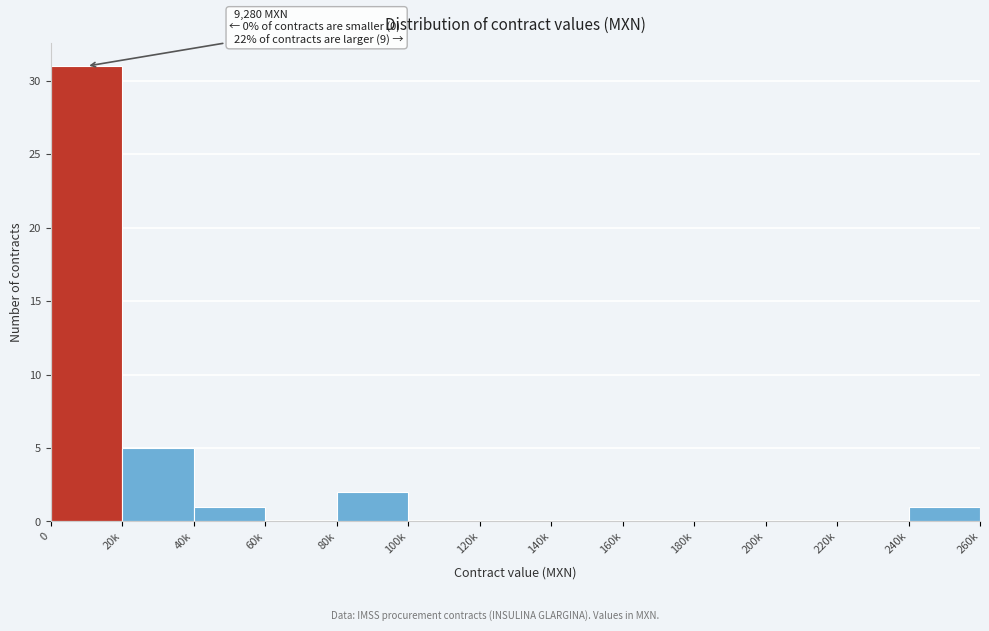

Reading left to right, what are all the values shown in this chart?

0=31	20k=5	40k=1	60k=0	80k=2	100k=0	120k=0	140k=0	160k=0	180k=0	200k=0	220k=0	240k=1